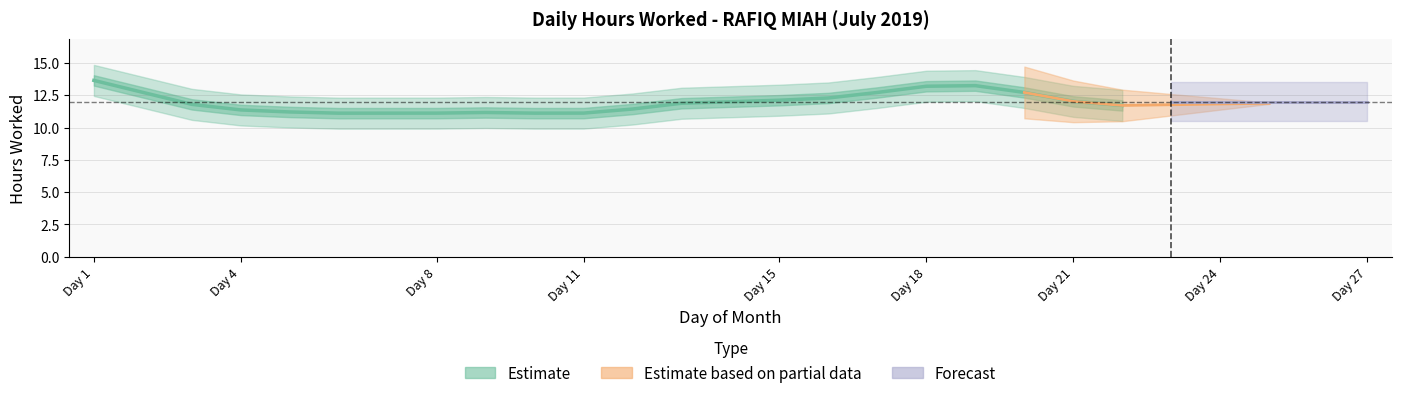

What is the value of the 3rd point from the left?

11.8